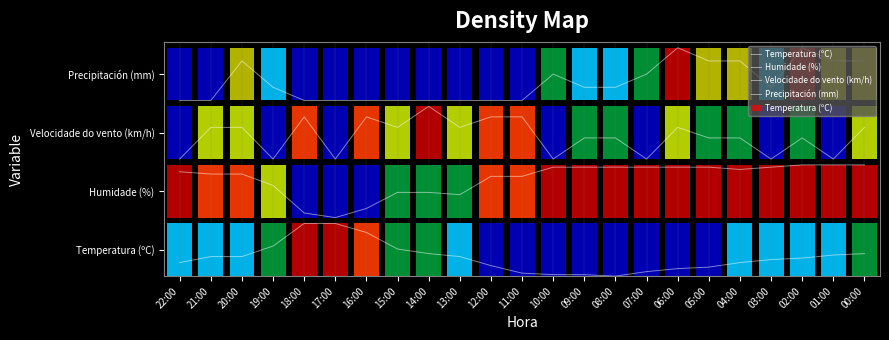

What is the difference between the maximum and minimum values in the Humidade (%) series?

0.2